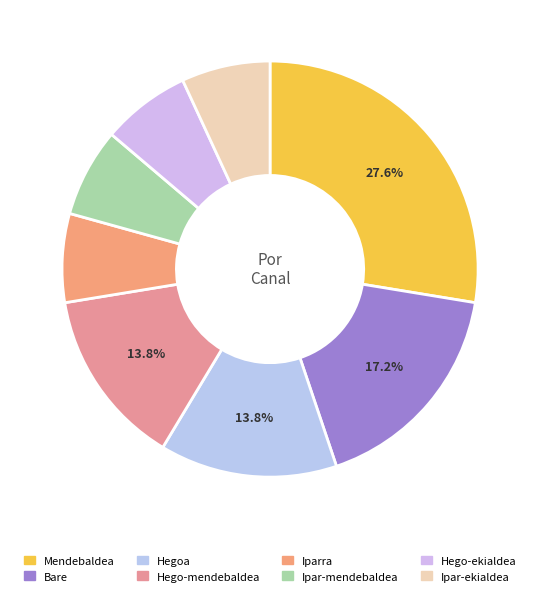

Count the number of slices in the pie.

8